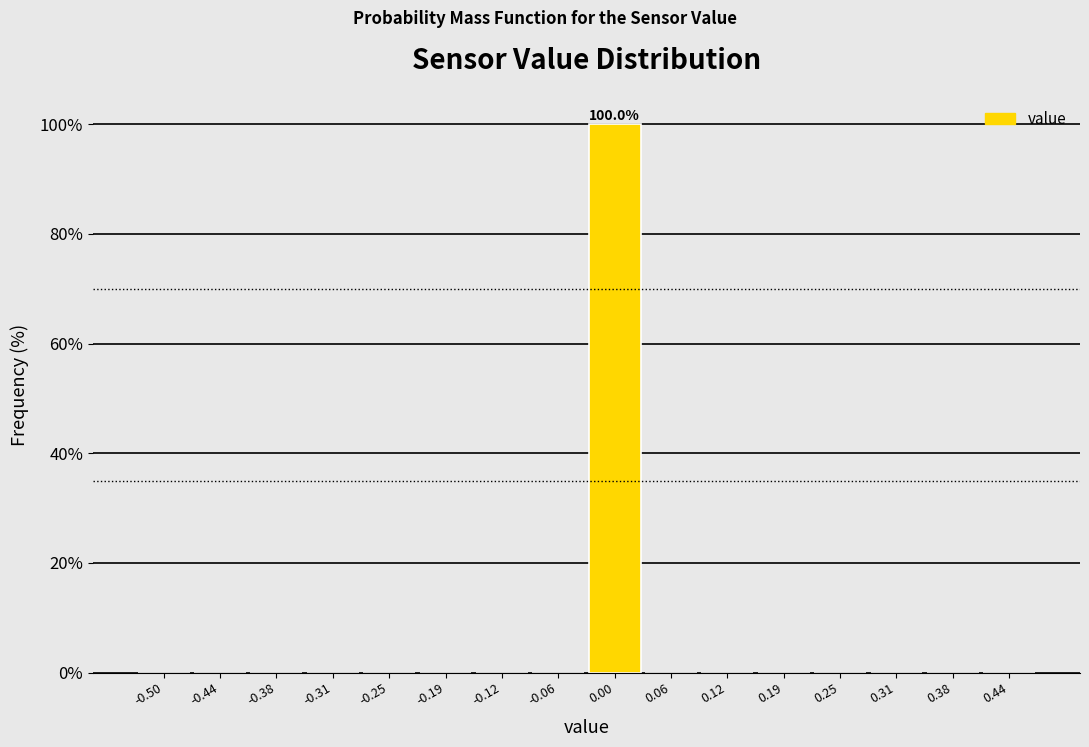

Reading right to left, list all the values displayed in this chart.

0.44=0	0.38=0	0.31=0	0.25=0	0.19=0	0.12=0	0.06=0	0.00=100	-0.06=0	-0.12=0	-0.19=0	-0.25=0	-0.31=0	-0.38=0	-0.44=0	-0.50=0